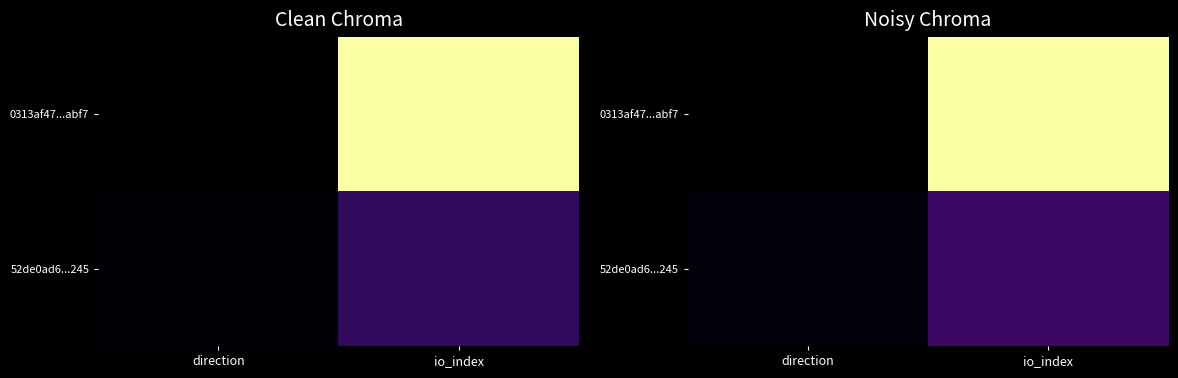

Read the 52de0ad6...245 value at io_index.

34.7